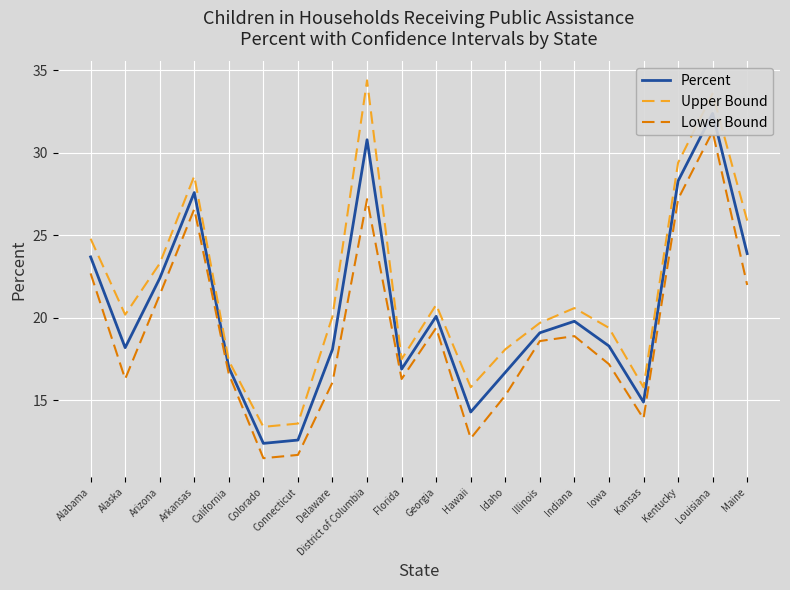

Which series has the widest spread of values?

Upper Bound